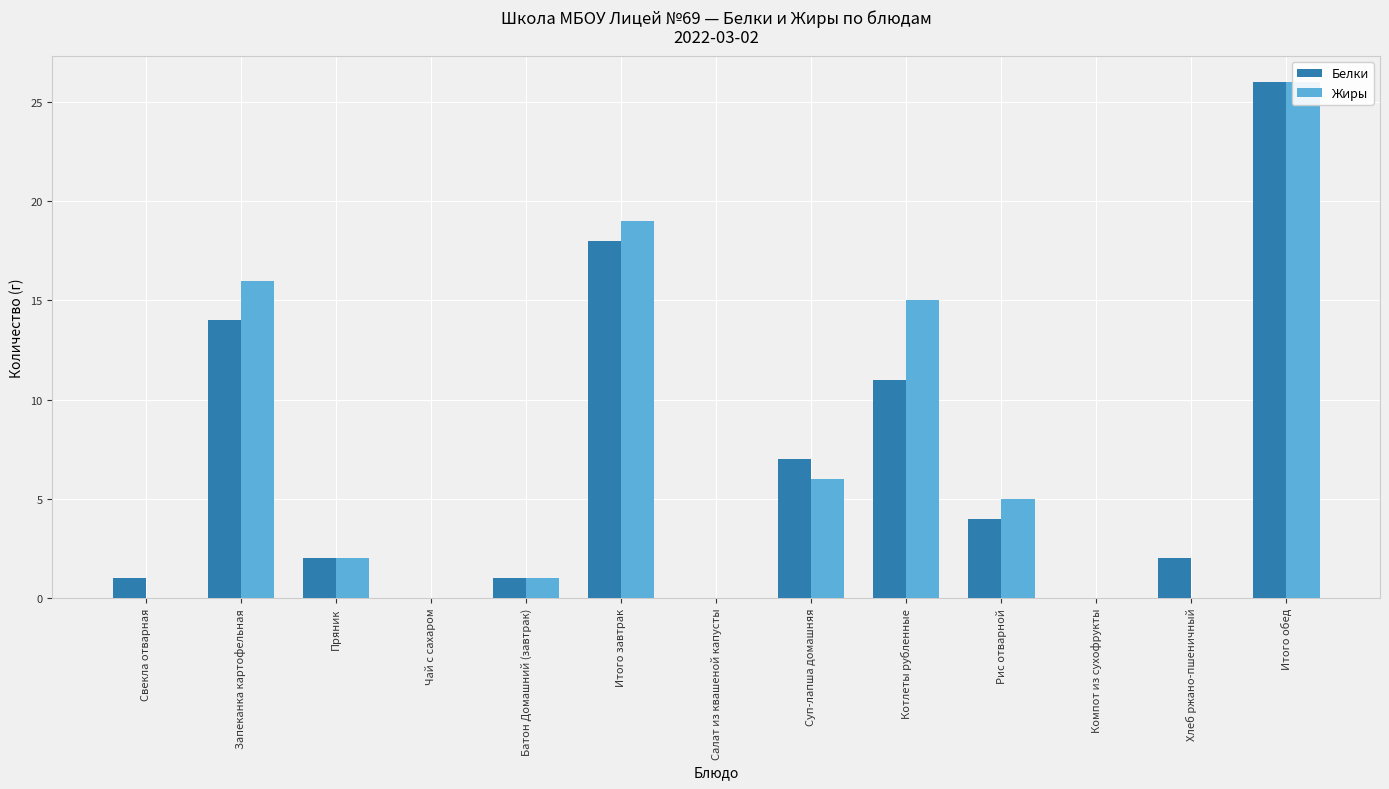

At which label does Белки first exceed 2?

Запеканка картофельная